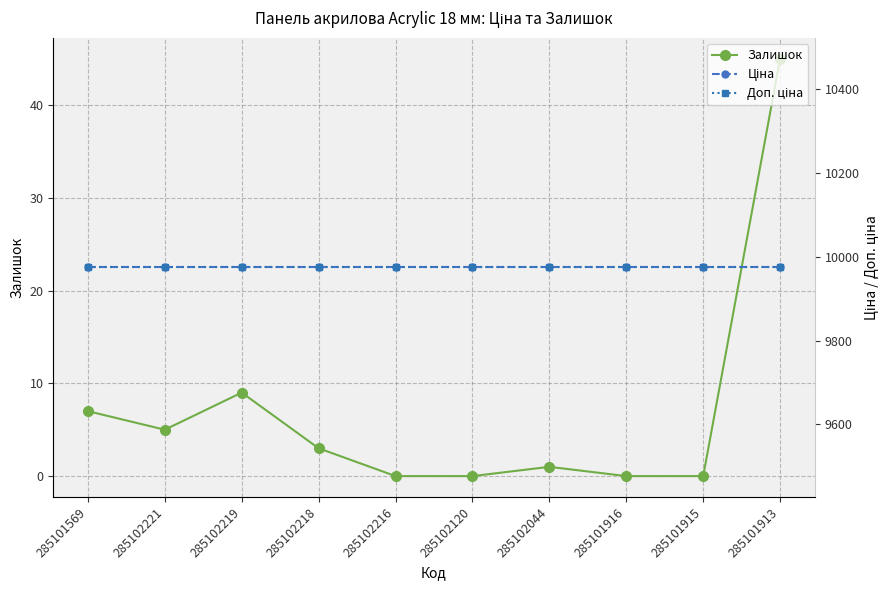

What are all the series names shown in the legend?

Залишок, Ціна, Доп. ціна